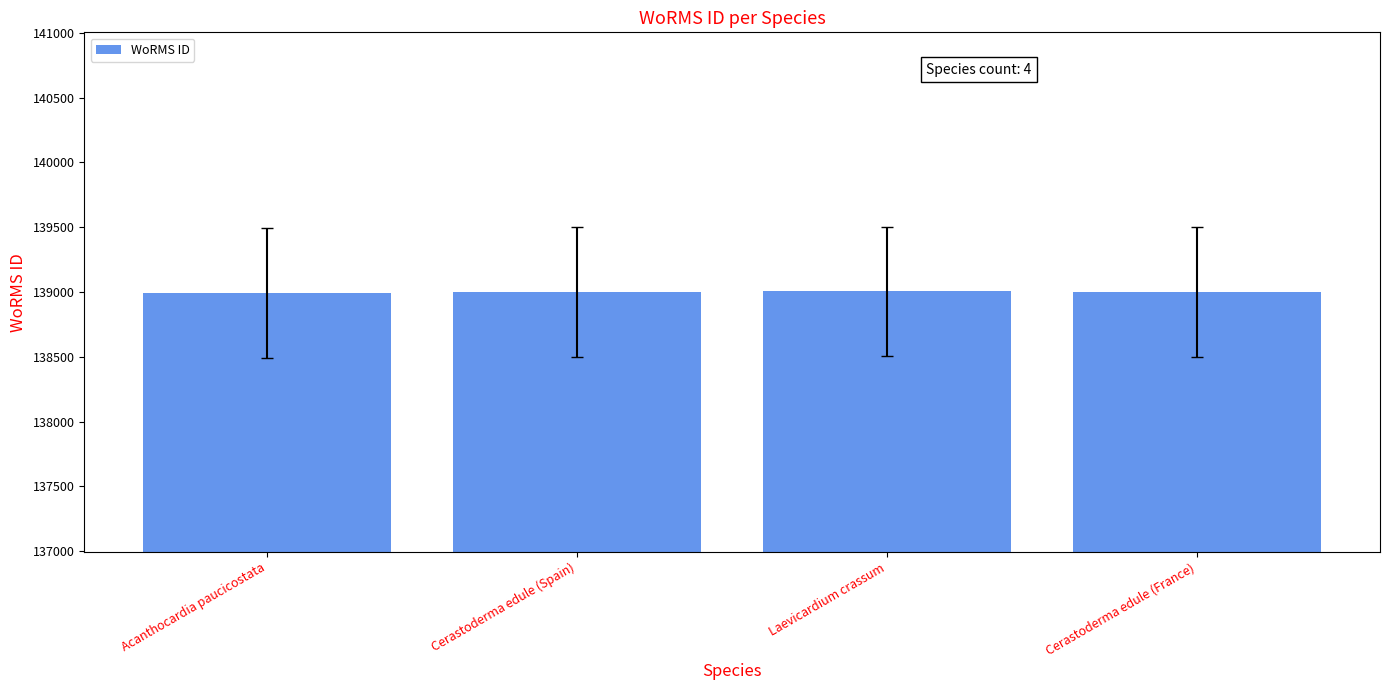

What is the ratio of the value at Acanthocardia paucicostata to the value at Laevicardium crassum?

1.0